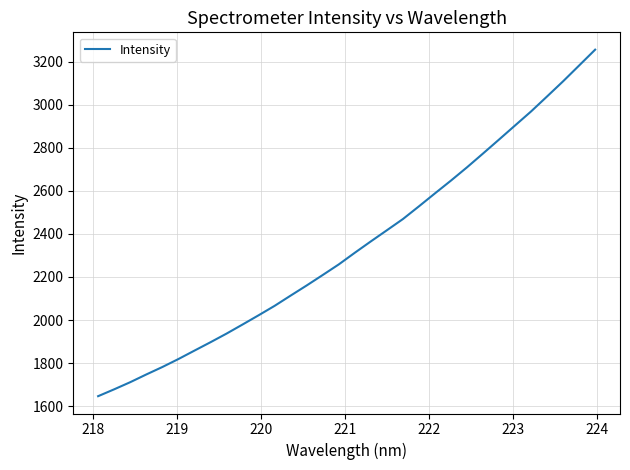

What is the smallest value displayed?

1646.6